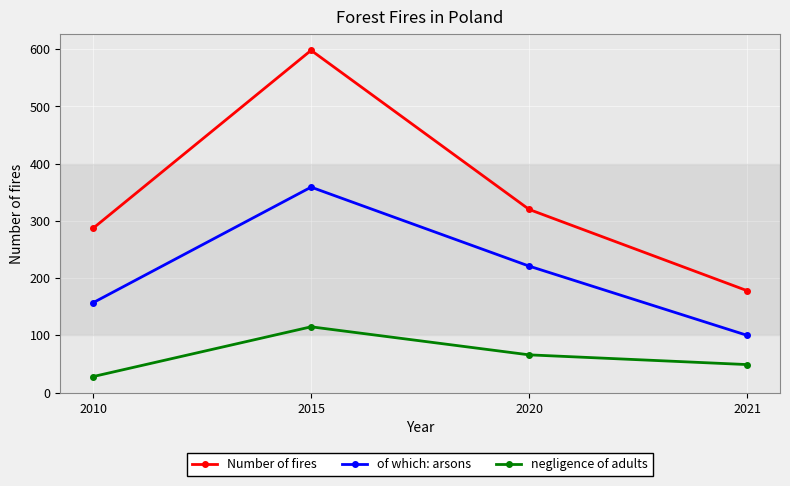

At which category does of which: arsons reach its first local peak?

2015